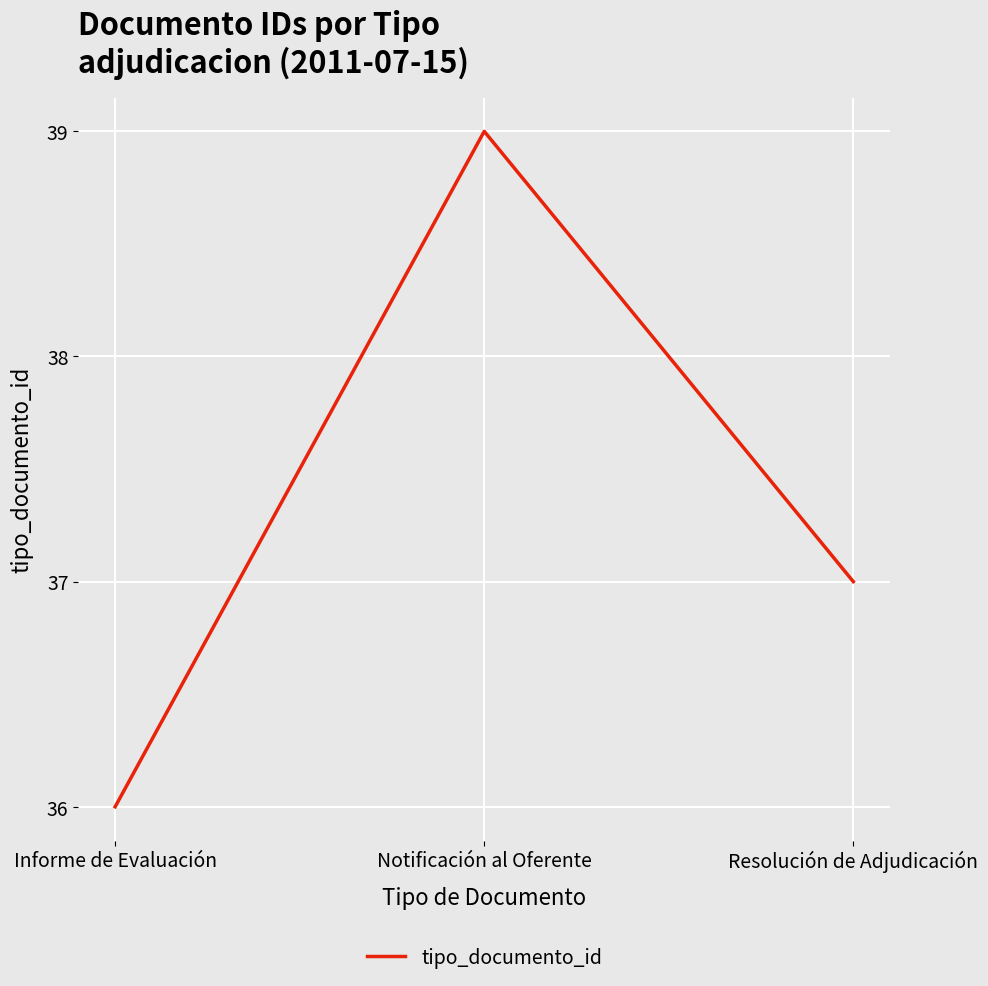

How many series are shown in this chart?

1